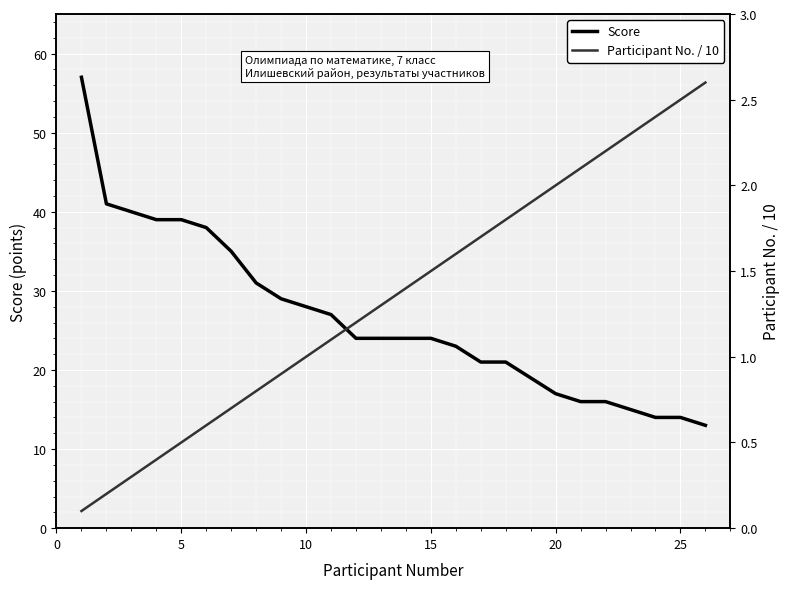

Reading left to right, transcribe all the data shown in this chart.

Score: 57.0	41.0	40.0	39.0	39.0	38.0	35.0	31.0	29.0	28.0	27.0	24.0	24.0	24.0	23.0	21.0	21.0	19.0	17.0	16.0	16.0	15.0	14.0	14.0	13.0
Participant No. / 10: 0.1	0.2	0.3	0.4	0.5	0.6	0.7	0.8	0.9	1.0	1.1	1.2	1.4	1.5	1.6	1.7	1.8	1.9	2.0	2.1	2.2	2.3	2.4	2.5	2.6